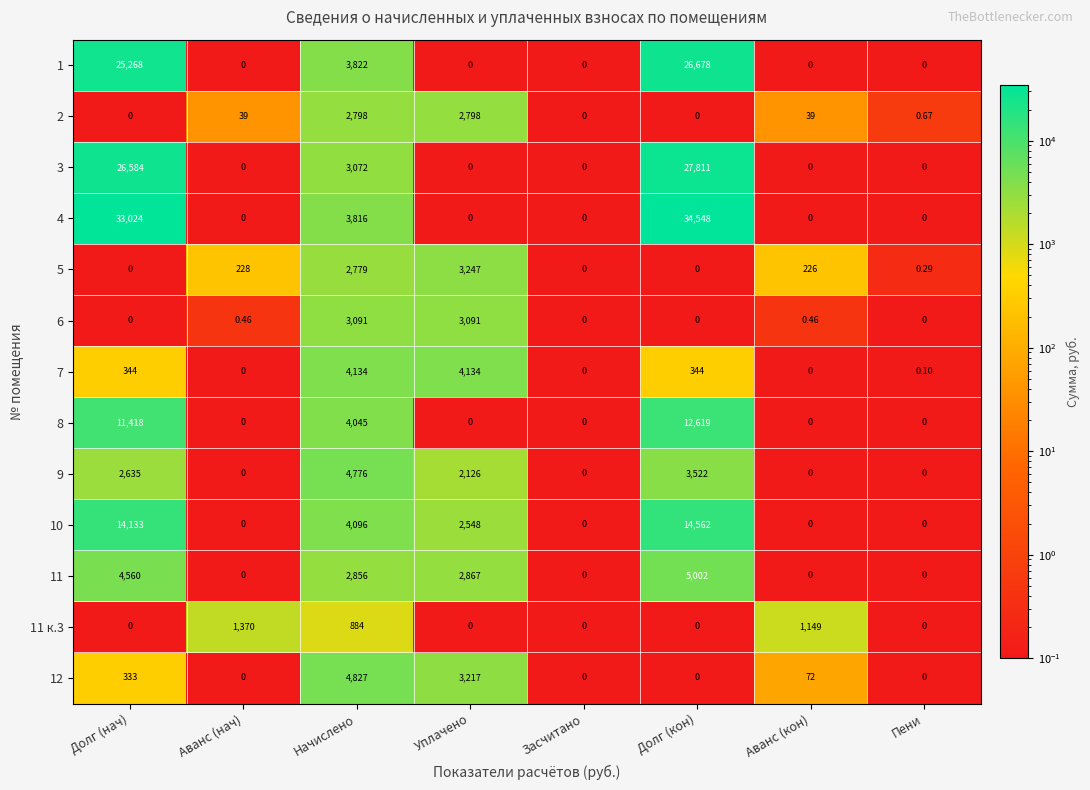

At which label does 4 reach its peak?

Долг (кон)